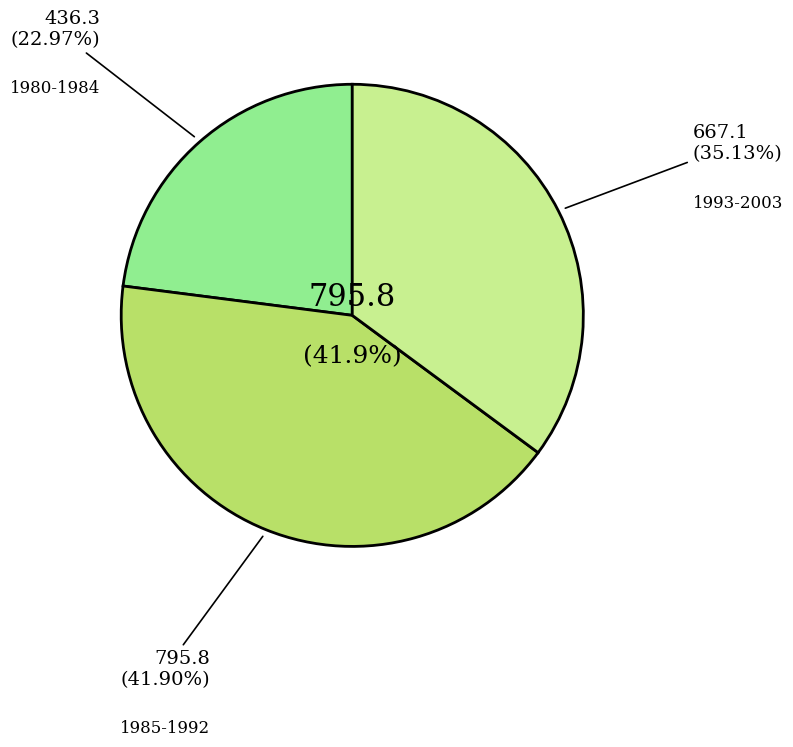

Does 1980/4-3. account for over 50% of the chart?

No